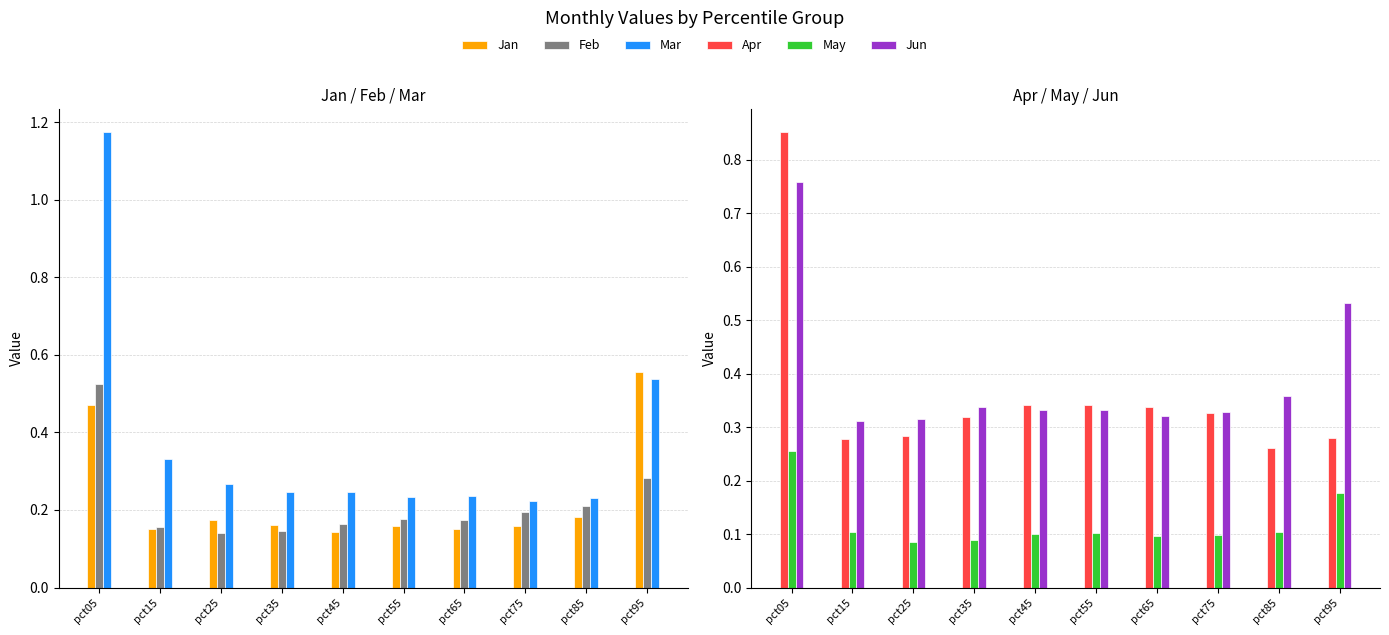

What is the average value of the Jan series?

0.2